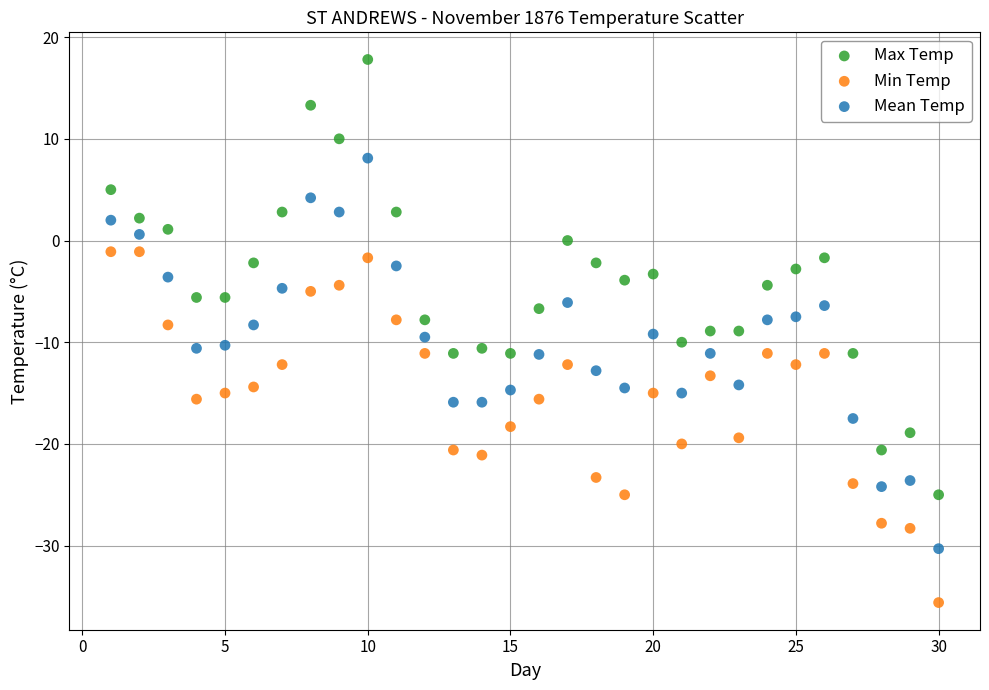

Which series has the largest Y range (max minus min)?

Max Temp